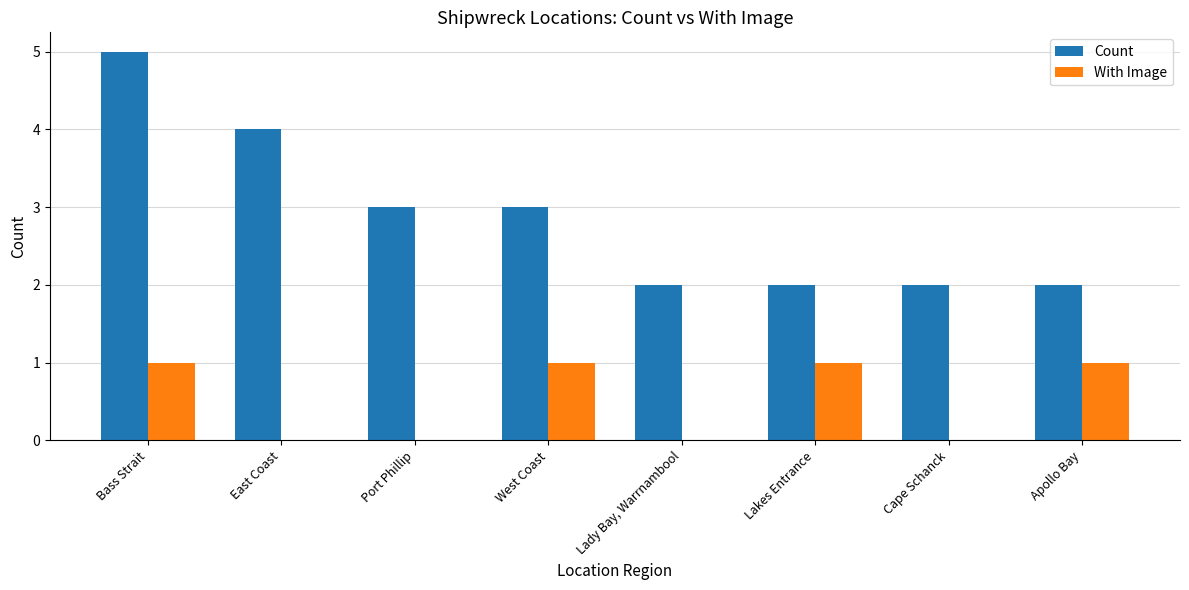

What are all the series names shown in the legend?

Count, With Image